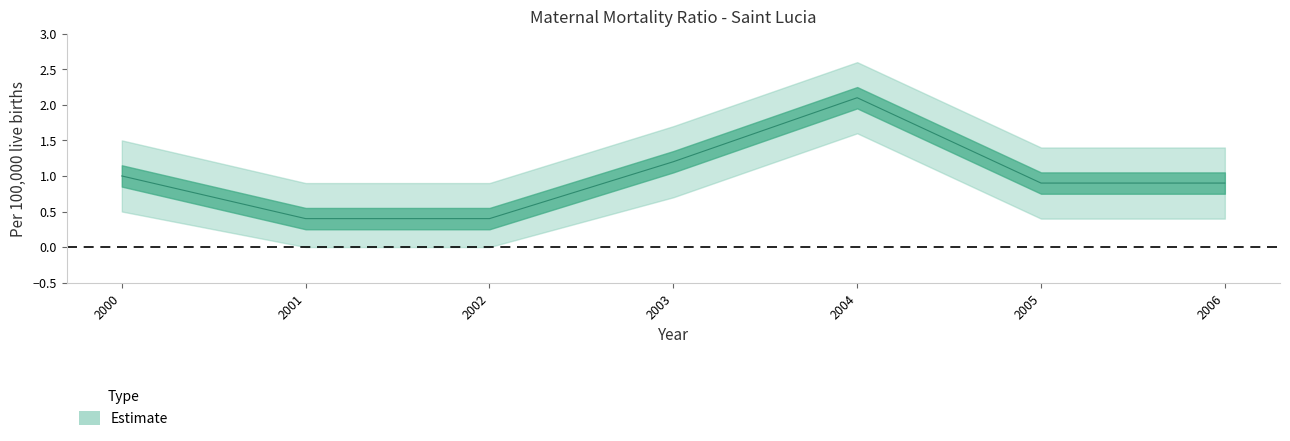

How many lines are shown in the chart?

1